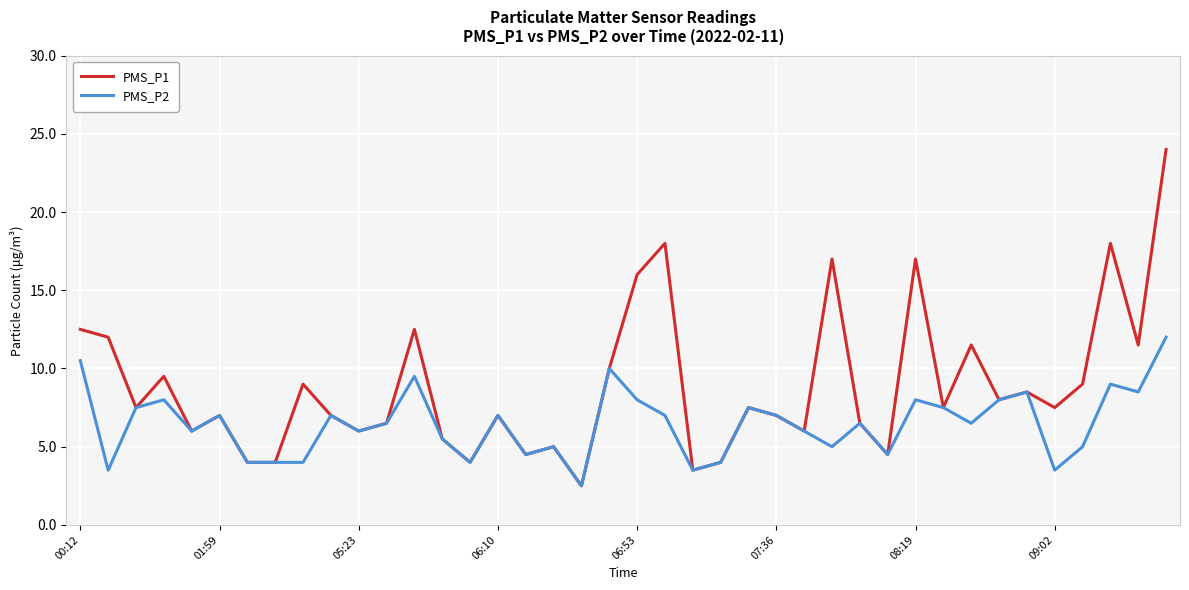

Rank the series by their maximum value, from lowest to highest.

PMS_P2, PMS_P1